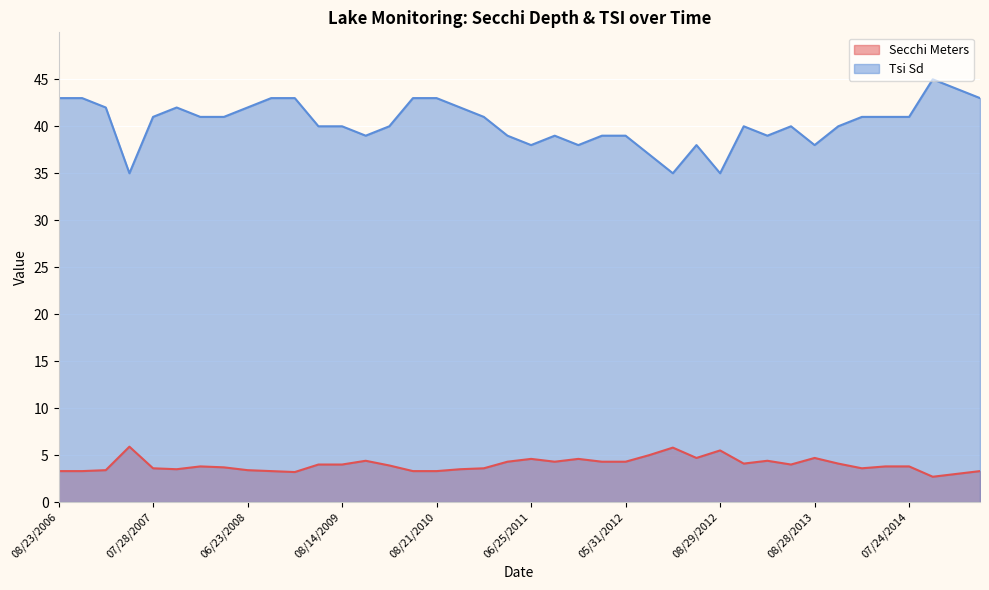

What is the maximum value for Secchi Meters?

5.9